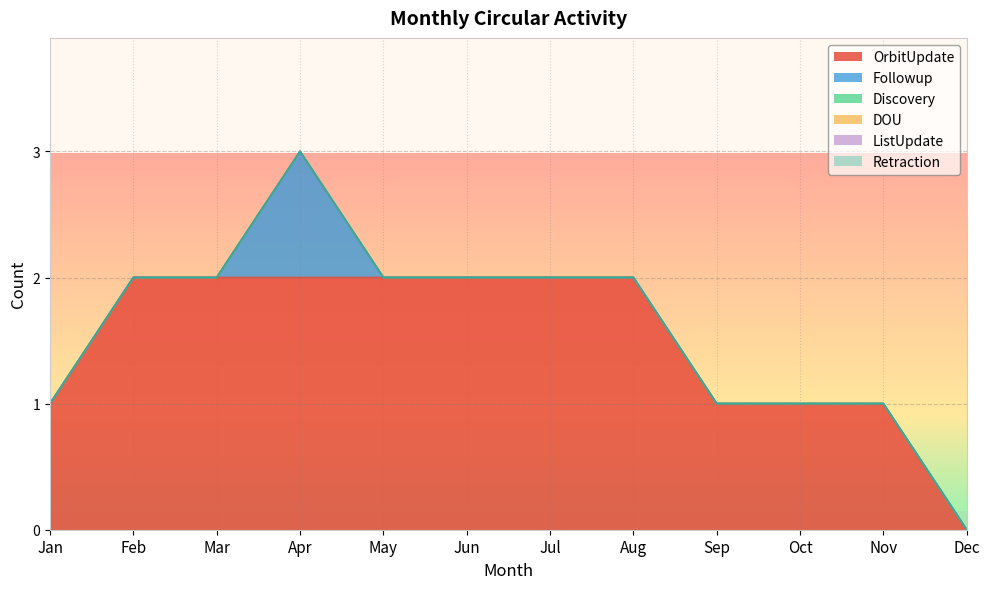

What is the greatest value displayed?

2